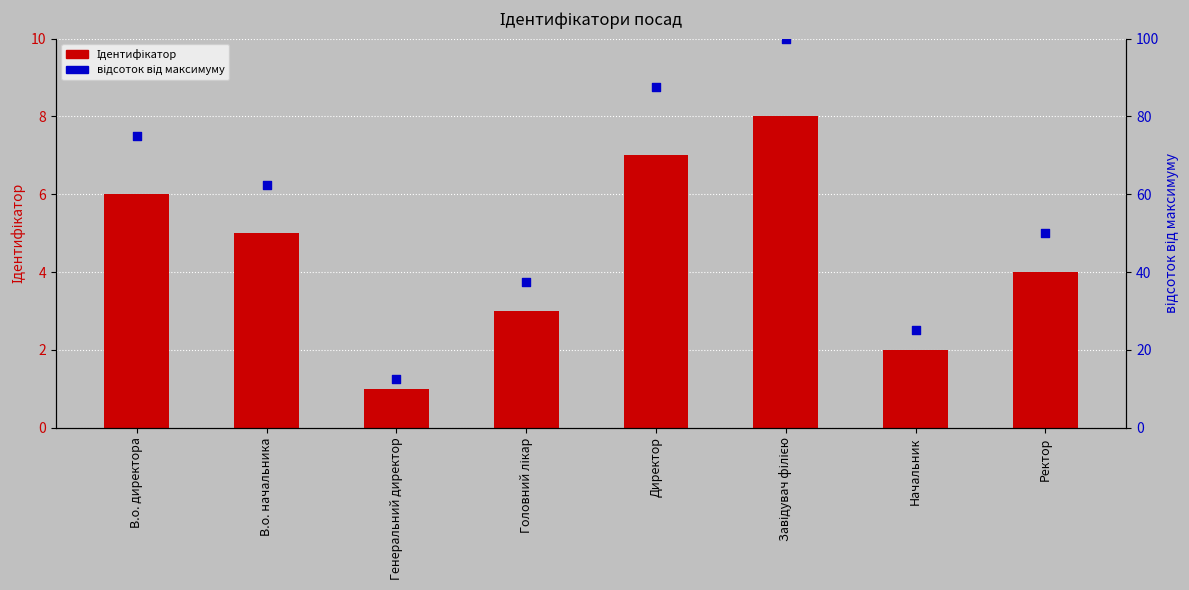

Which series has the largest Y range (max minus min)?

відсоток від максимуму